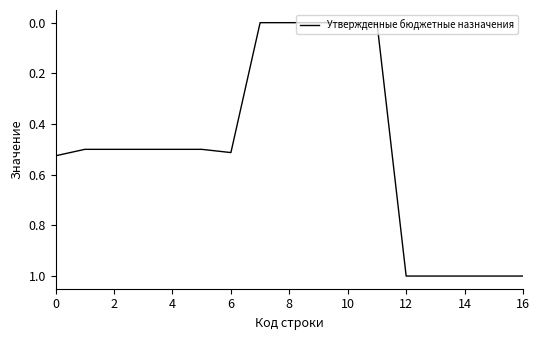

What is the difference between the maximum and minimum values?

1.0